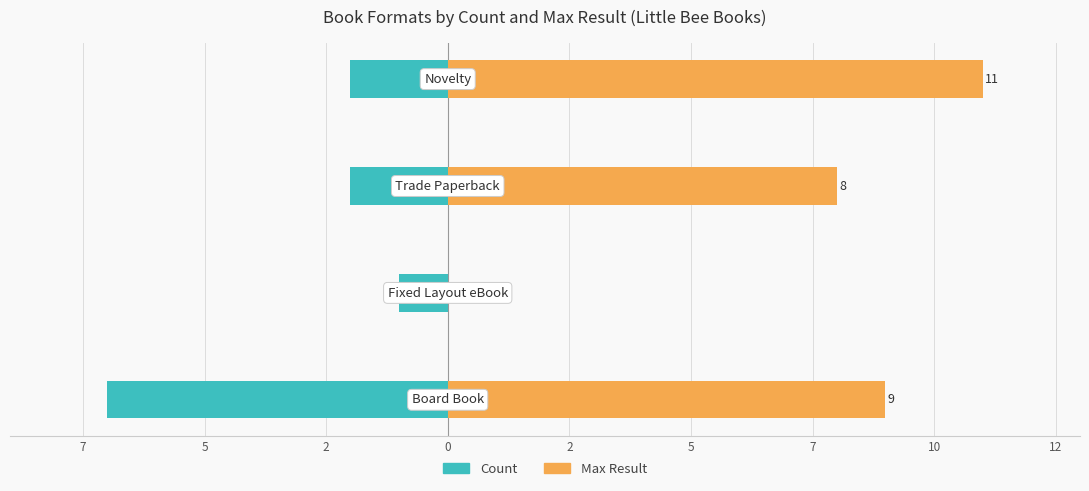

Is it true that Max Result equals 17 at 2?

False